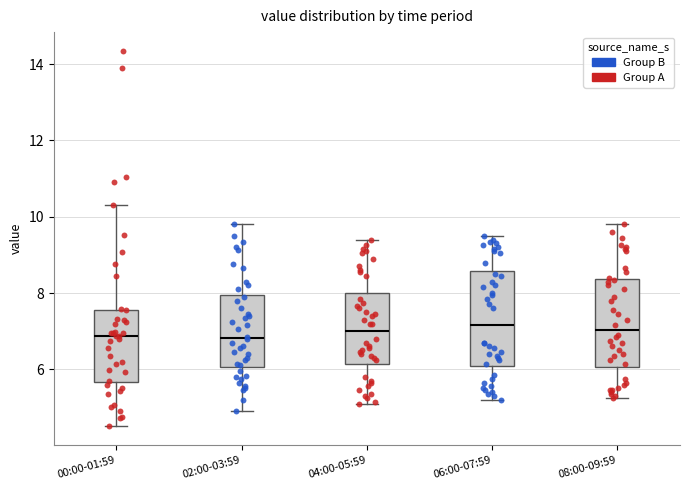

Reading left to right, transcribe this box plot: for each box, give where its median line is, the range the box spans, and where its two whiskers end, as read against the y-axis. The values are not printed on the chart, so give them approximately, as read against the axis.

00:00-01:59: median 6.8, box 5.6 to 7.6, whiskers 4.6 to 10.4
02:00-03:59: median 6.8, box 6.0 to 8.0, whiskers 5.0 to 9.8
04:00-05:59: median 7.0, box 6.2 to 8.0, whiskers 5.2 to 9.4
06:00-07:59: median 7.2, box 6.0 to 8.6, whiskers 5.2 to 9.6
08:00-09:59: median 7.0, box 6.0 to 8.4, whiskers 5.2 to 9.8